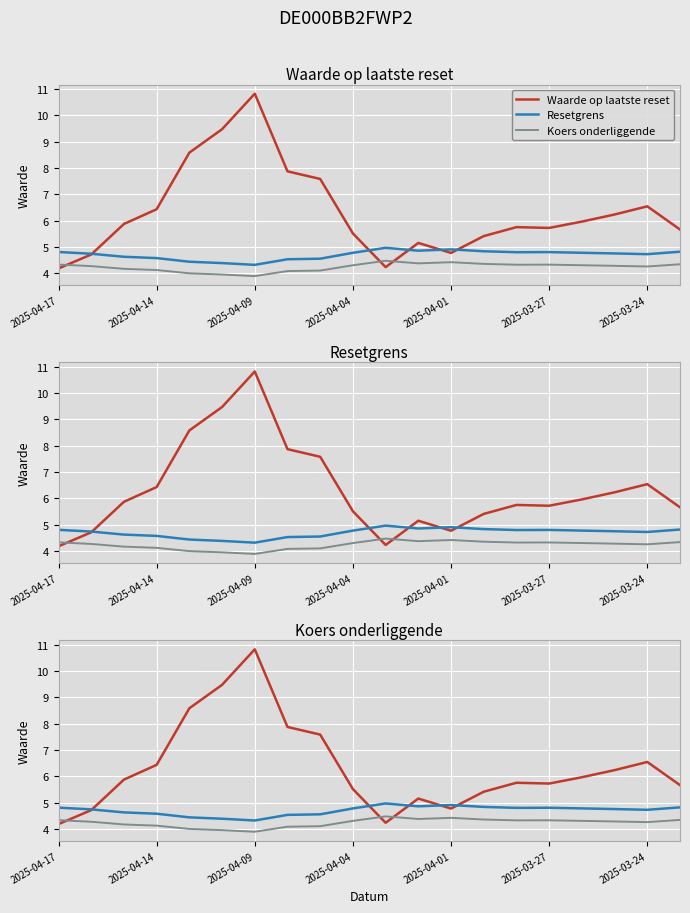

At how many categories does at least one series exceed 4?

20